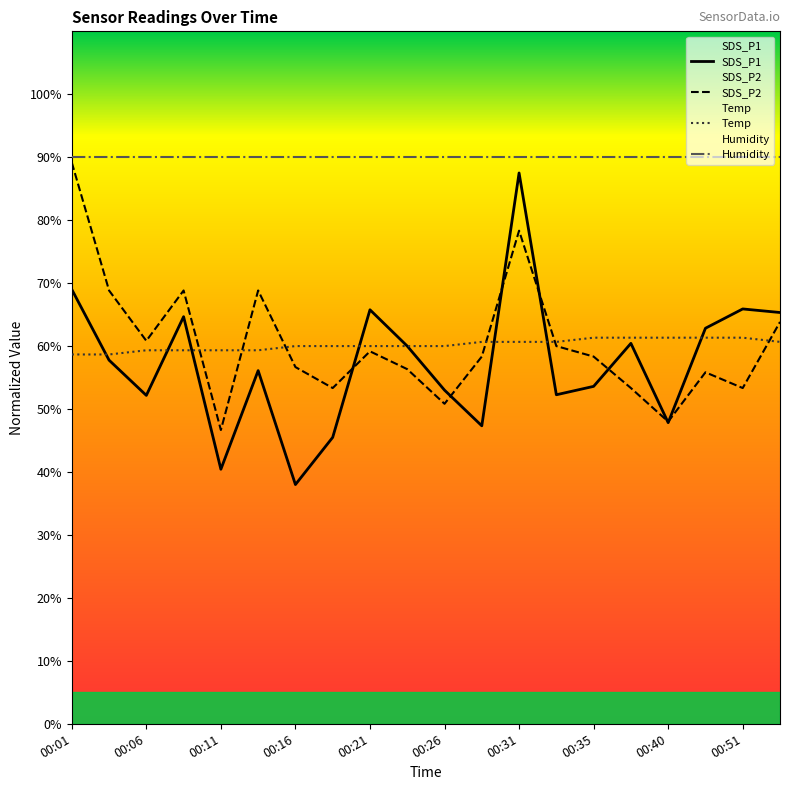

Count the number of categories in the chart.

20